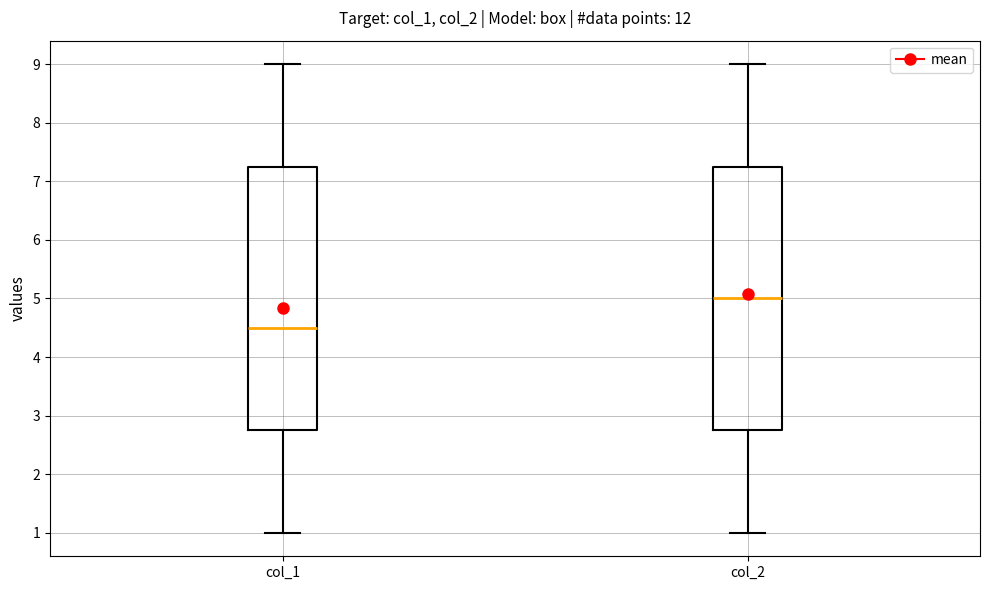

Reading left to right, transcribe this box plot: for each box, give where its median line is, the range the box spans, and where its two whiskers end, as read against the y-axis. The values are not printed on the chart, so give them approximately, as read against the axis.

col_1: median 4.5, box 2.8 to 7.3, whiskers 1.0 to 9.0
col_2: median 5.0, box 2.8 to 7.3, whiskers 1.0 to 9.0